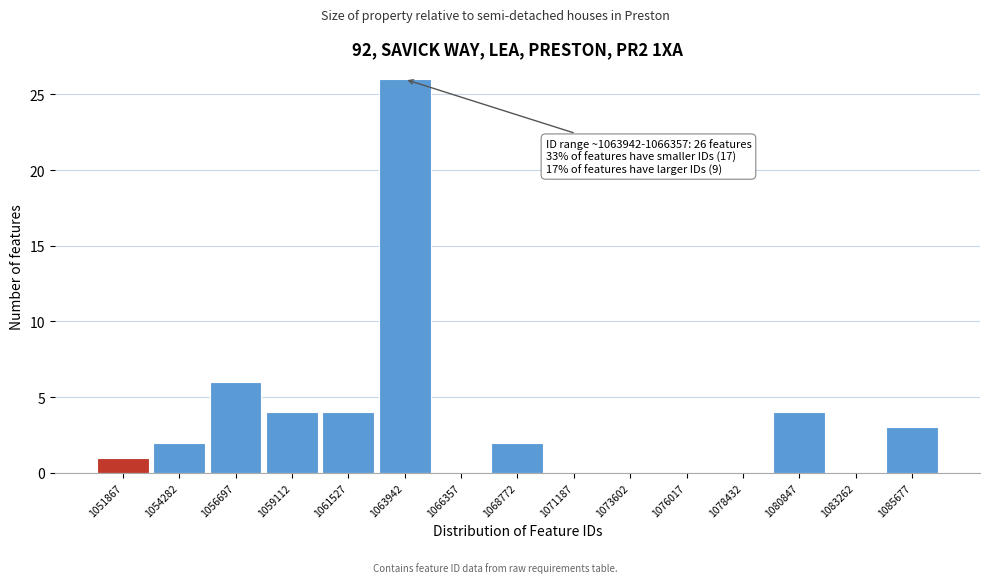

Reading left to right, what are all the values shown in this chart?

1051867=1	1054282=2	1056697=6	1059112=4	1061527=4	1063942=26	1066357=0	1068772=2	1071187=0	1073602=0	1076017=0	1078432=0	1080847=4	1083262=0	1085677=3